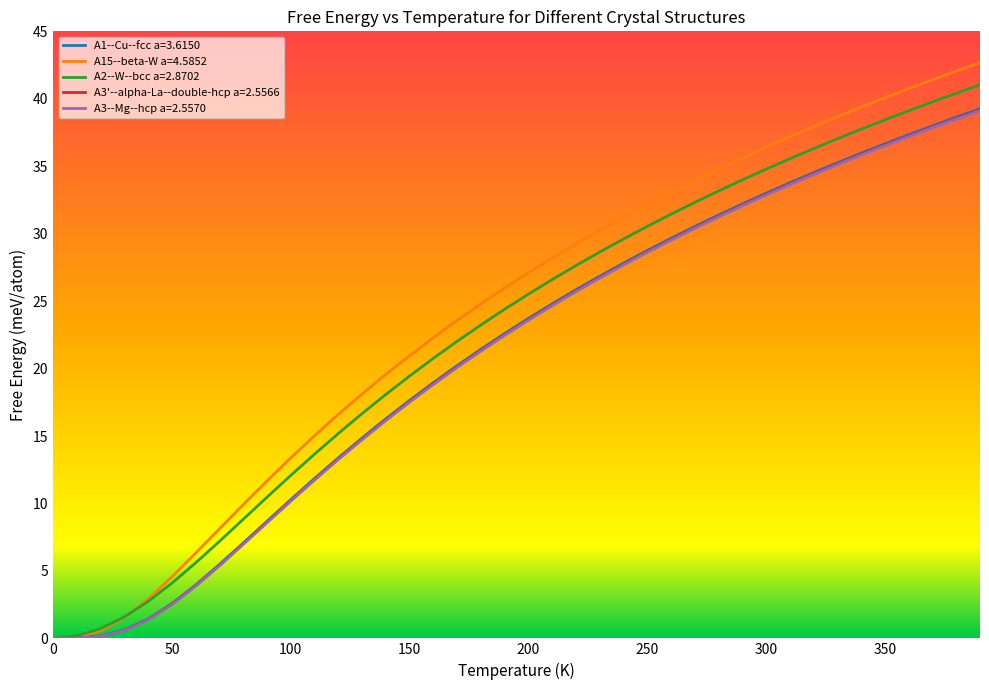

What is the average value of the A3'--alpha-La--double-hcp a=2.5566 series?

21.0